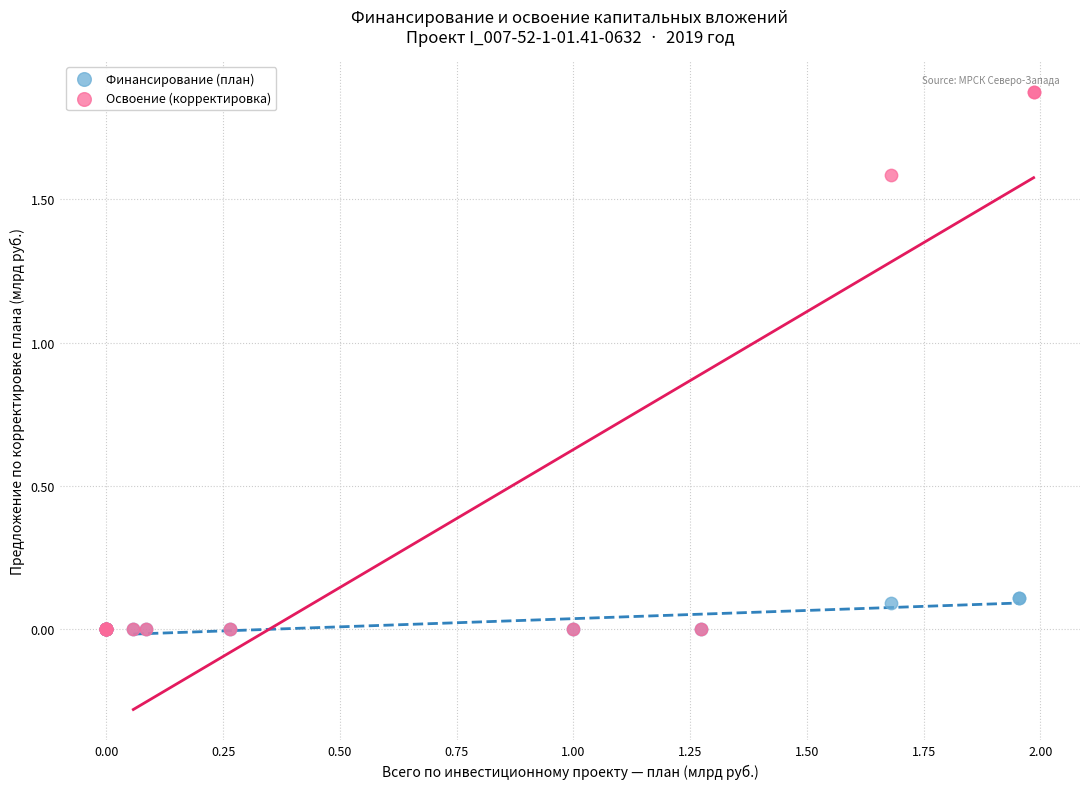

Which series contains the highest Y value?

Освоение (корректировка)